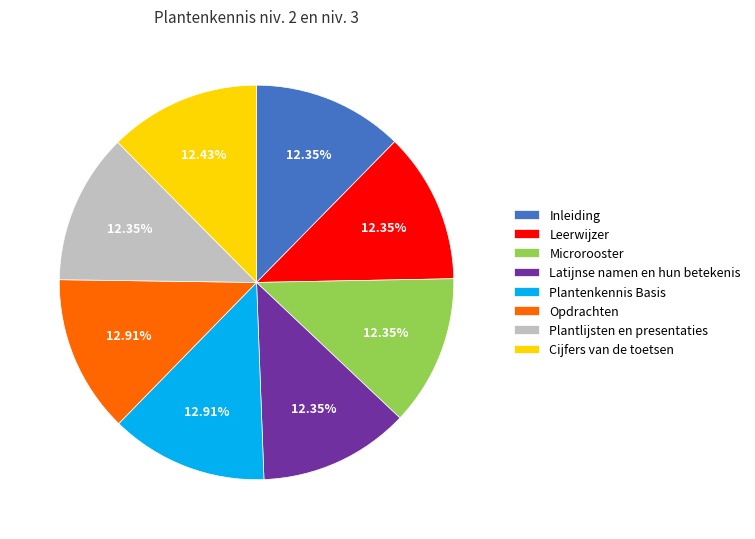

Is there a majority slice in this chart?

No